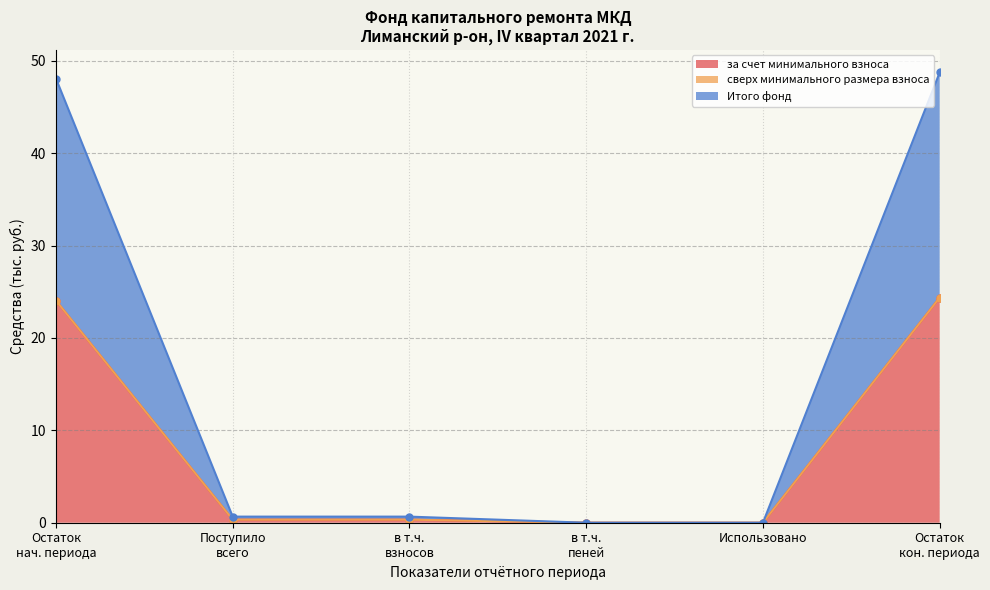

What is the highest value of the за счет минимального взноса series?

24.4